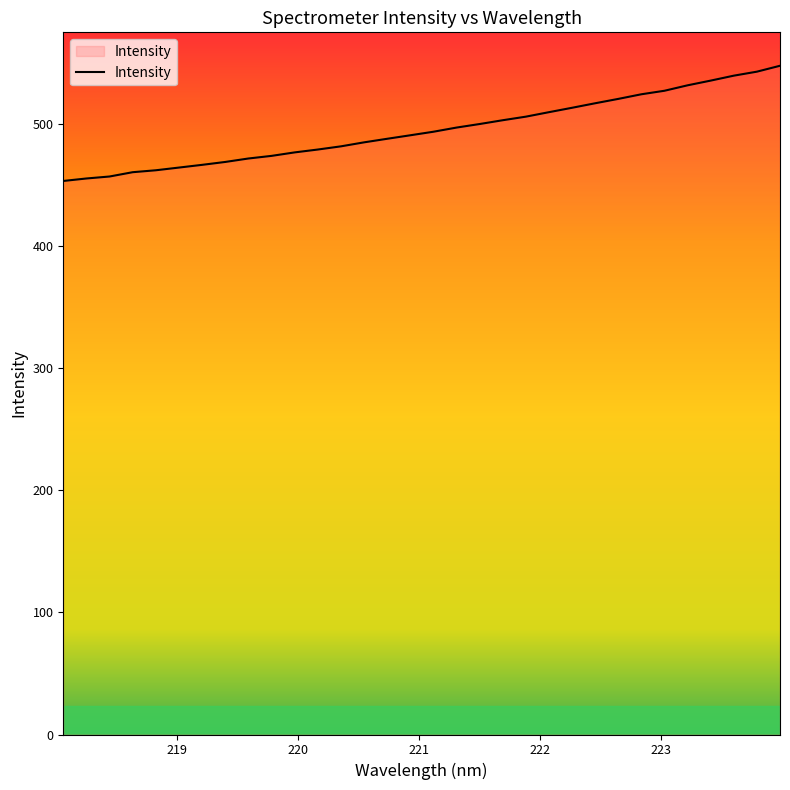

How many lines are shown in the chart?

1